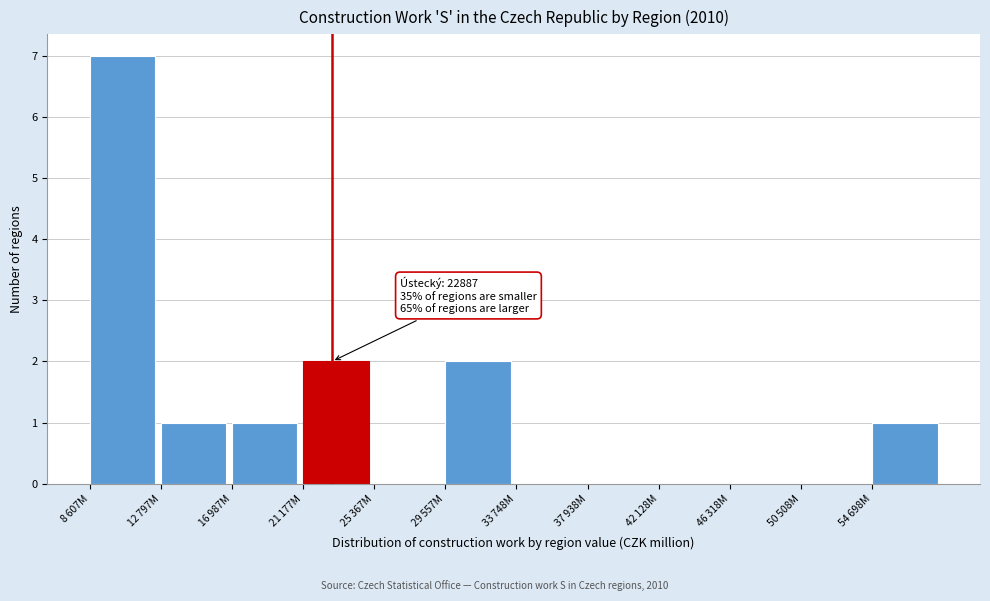

What is the sum of all values?

14